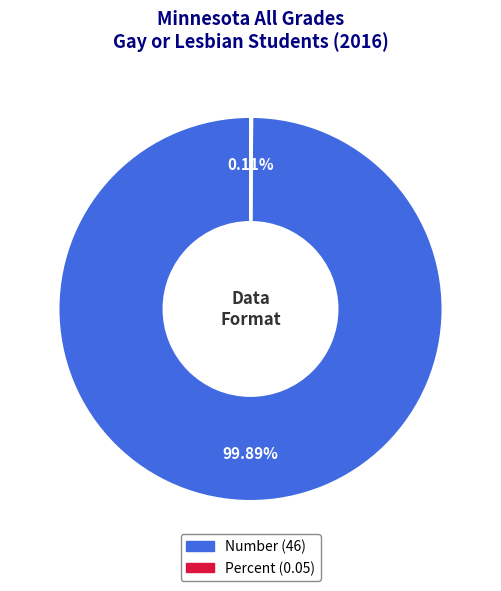

What is the largest slice in the pie chart?

Number